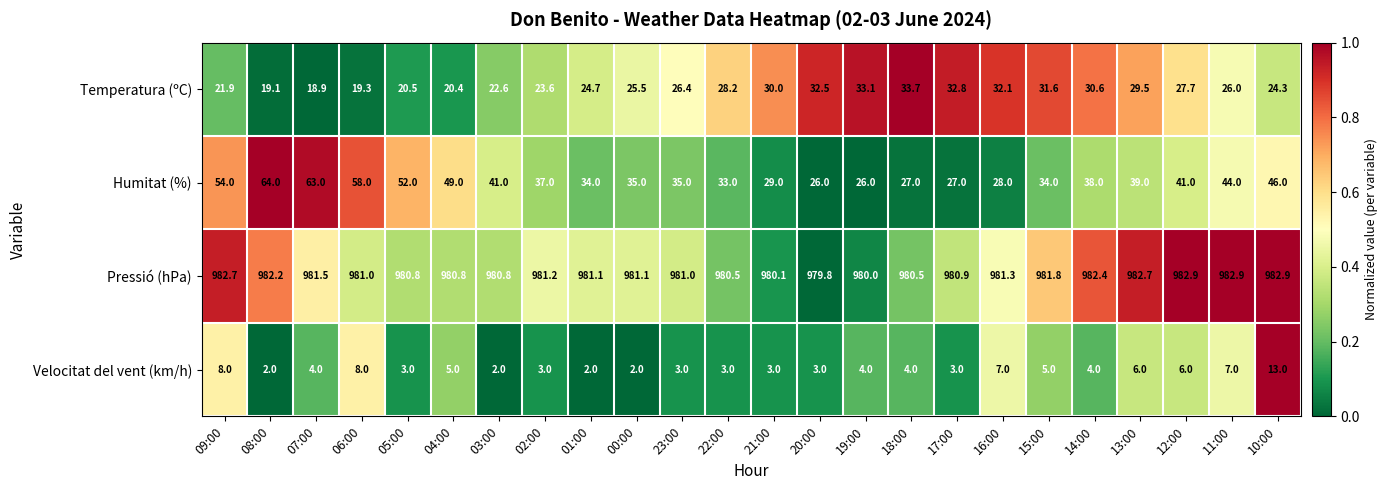

At which label does Temperatura (ºC) reach its peak?

18:00